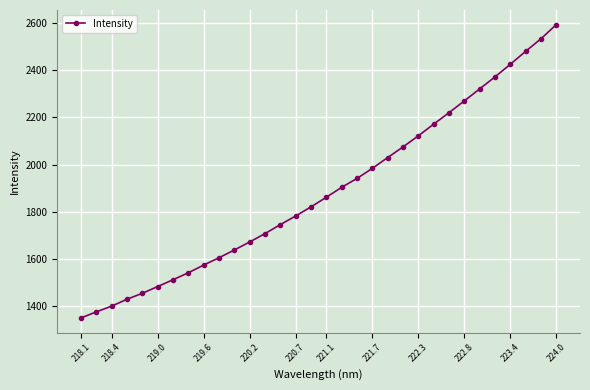

Count the number of data series in this chart.

1